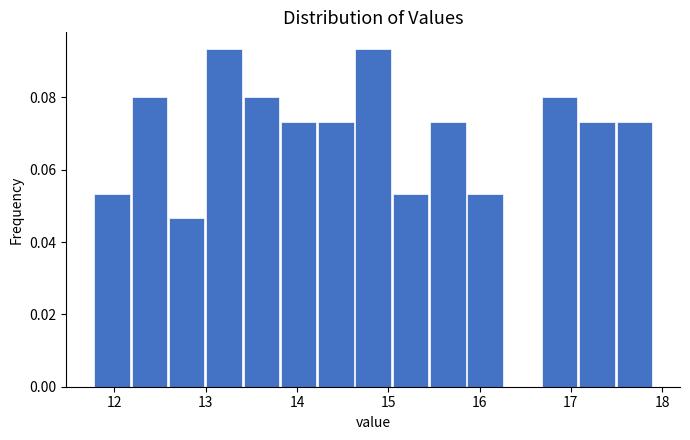

Reading left to right, transcribe this chart: for each bar, give the range it covers on the x-axis and its height. Neither the bar edges nor the heights are printed on the chart, so give them approximately, as read against the axes.

11.8 to 12.2: 0.054
12.2 to 12.6: 0.080
12.6 to 13.0: 0.046
13.0 to 13.4: 0.094
13.4 to 13.8: 0.080
13.8 to 14.2: 0.074
14.2 to 14.6: 0.074
14.6 to 15.0: 0.094
15.0 to 15.4: 0.054
15.4 to 15.9: 0.074
15.9 to 16.3: 0.054
16.3 to 16.7: 0
16.7 to 17.1: 0.080
17.1 to 17.5: 0.074
17.5 to 17.9: 0.074